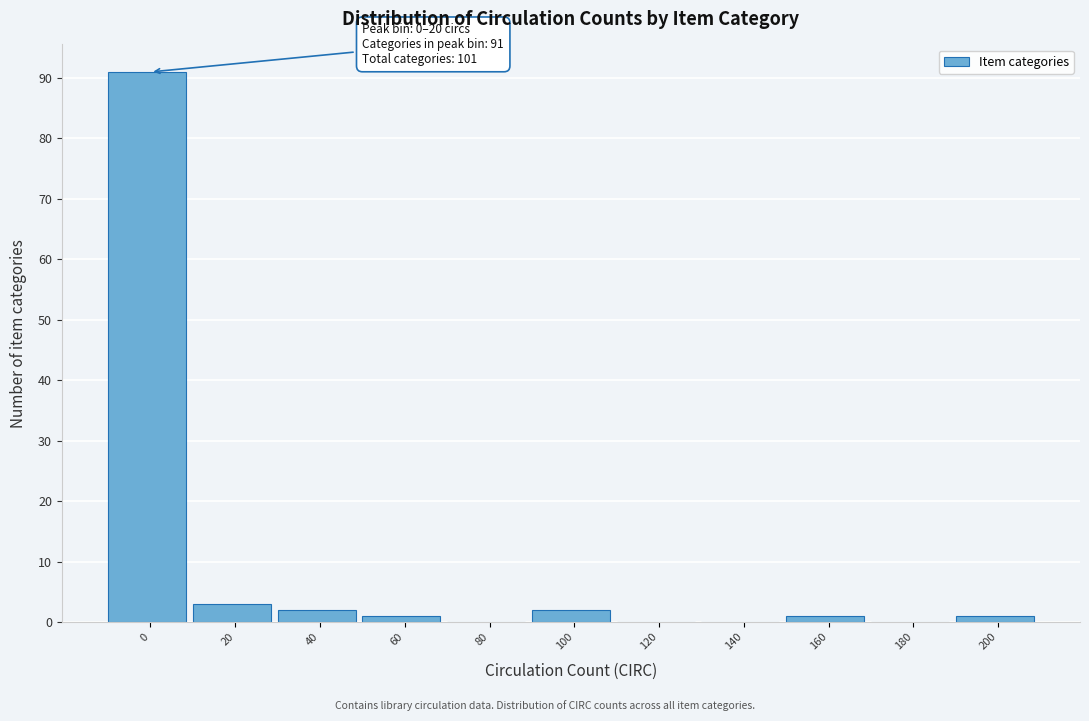

Reading left to right, list all the values displayed in this chart.

0=91	20=3	40=2	60=1	80=0	100=2	120=0	140=0	160=1	180=0	200=1